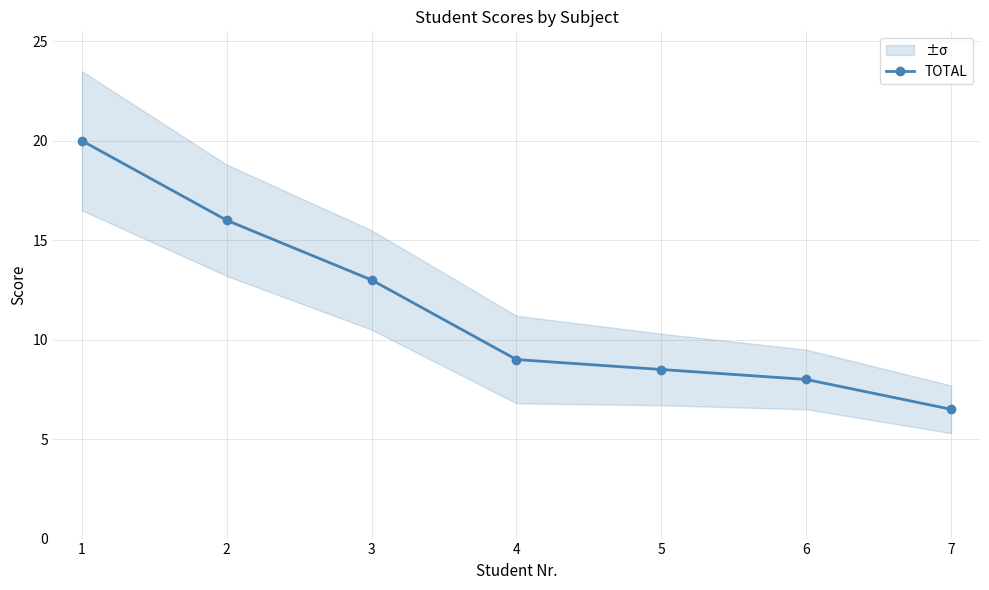

What is the highest value of the TOTAL series?

20.0